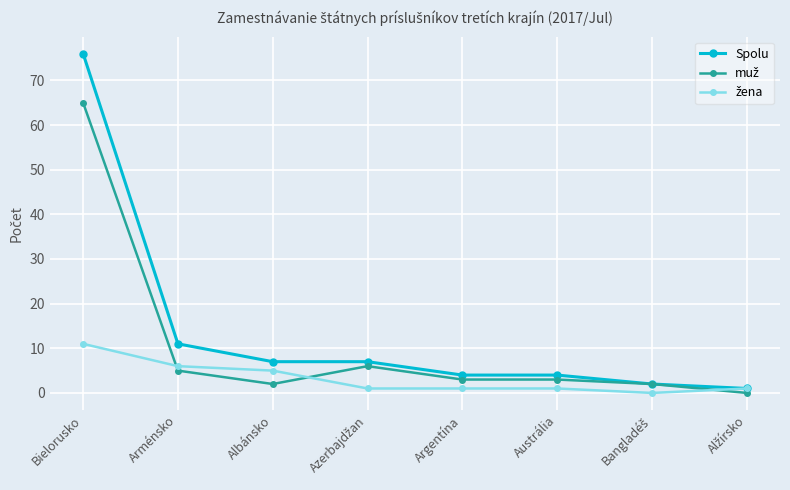

How many lines are shown in the chart?

3